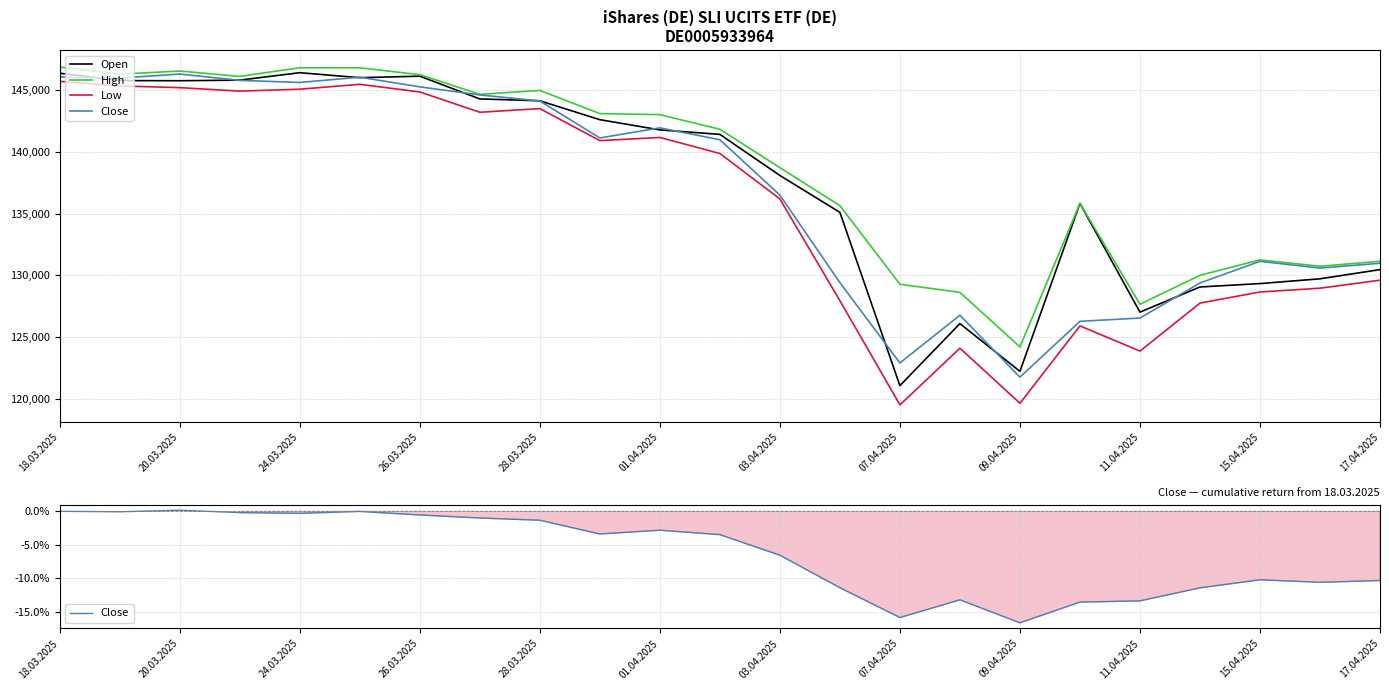

Which has a higher value, 01.04.2025 or 18?

01.04.2025